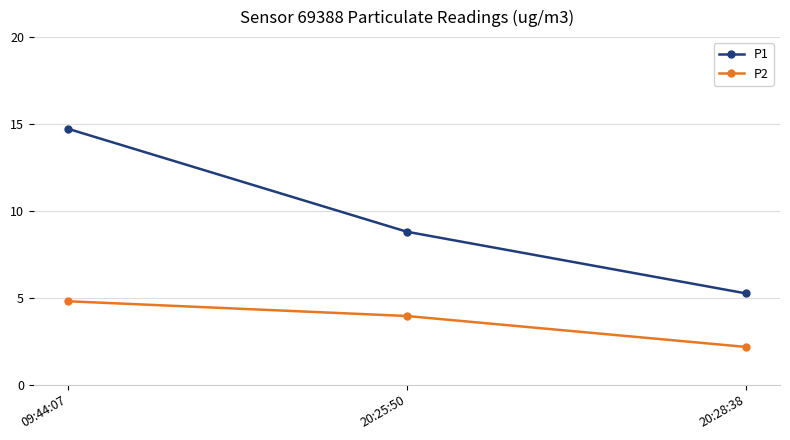

What is the minimum value shown in the chart?

2.2